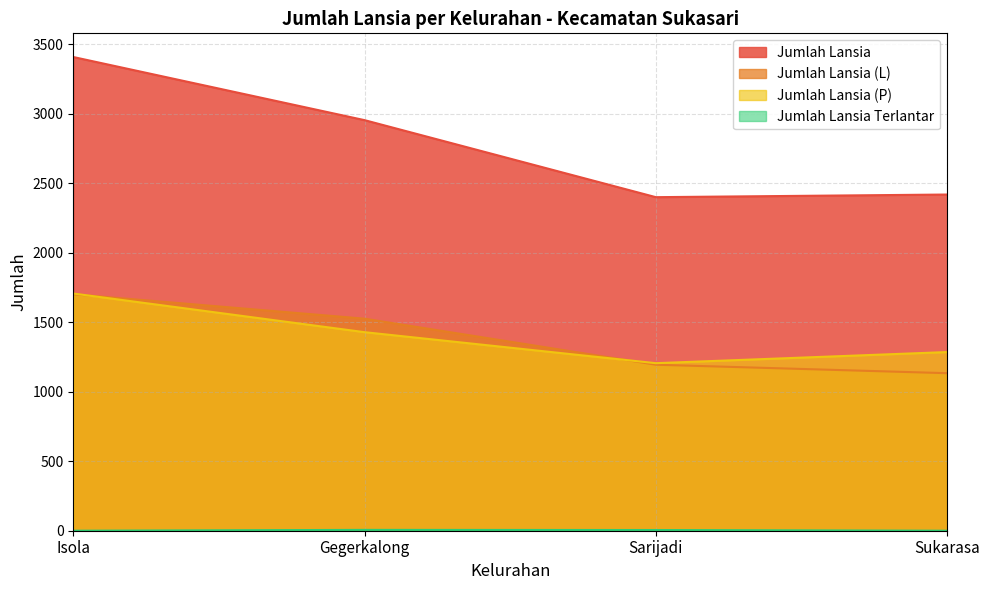

What is the total value across all series at Isola?

6814